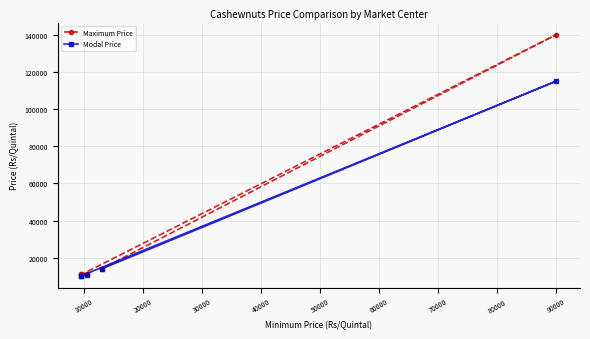

What is the average value of the Maximum Price series?

37460